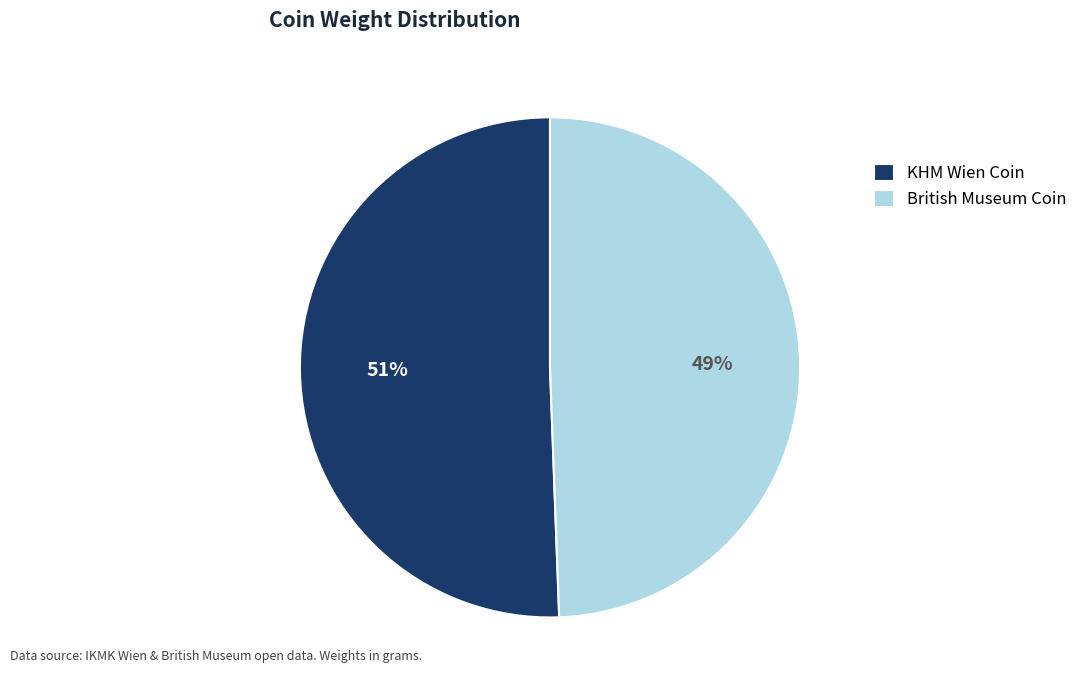

The British Museum Coin slice represents 55% of the pie. True or false?

False